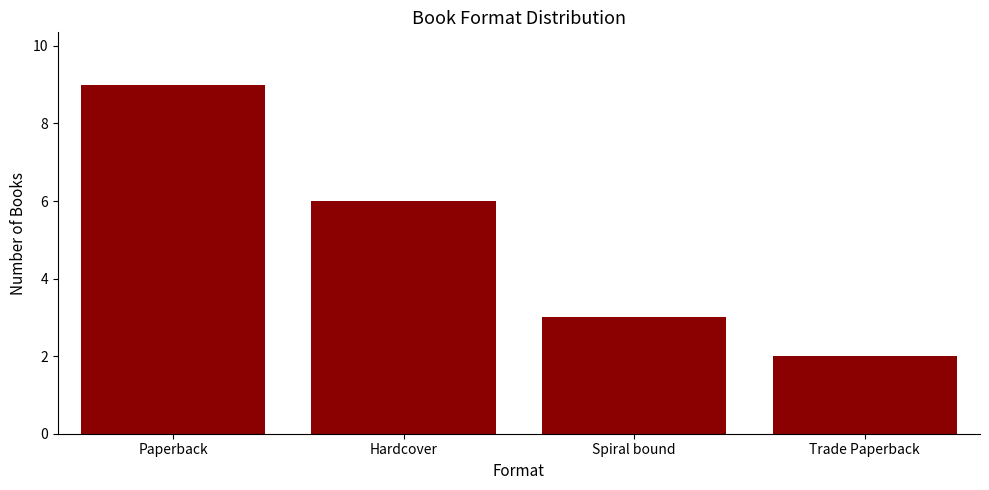

How many bars are there in total?

4